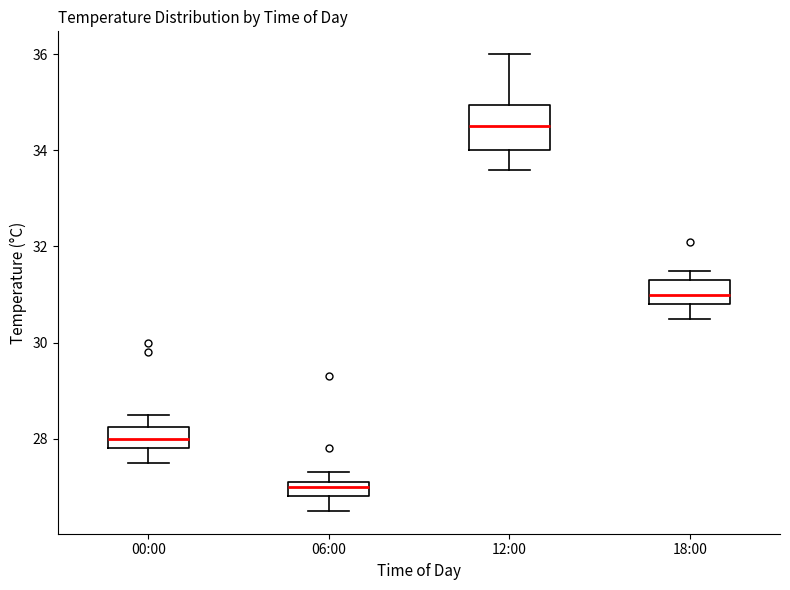

Which box is the tallest, from its lower edge to its upper edge?

12:00